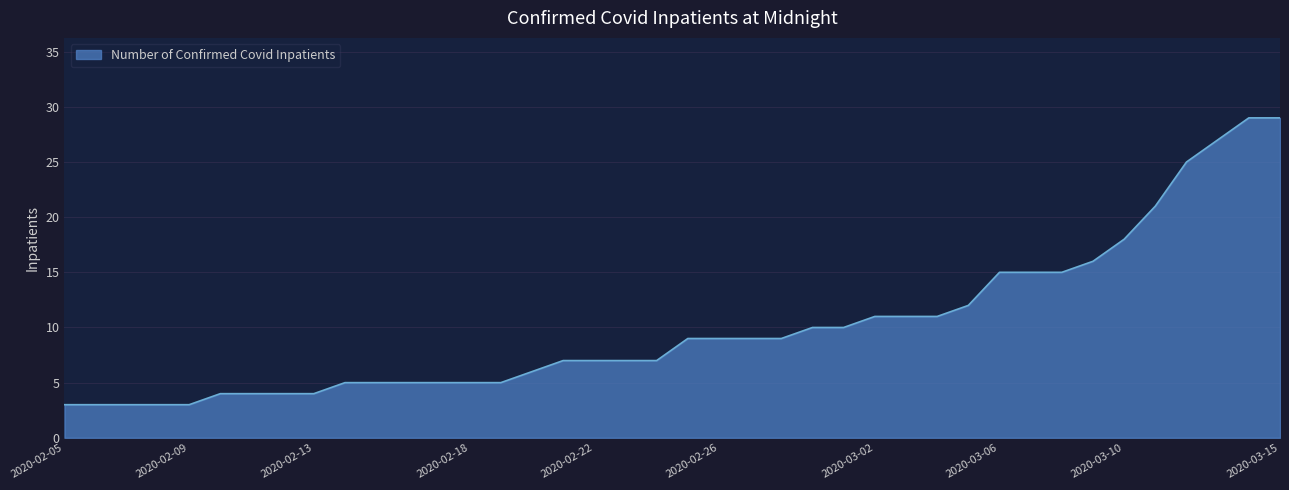

What is the difference between the maximum and minimum values?

26